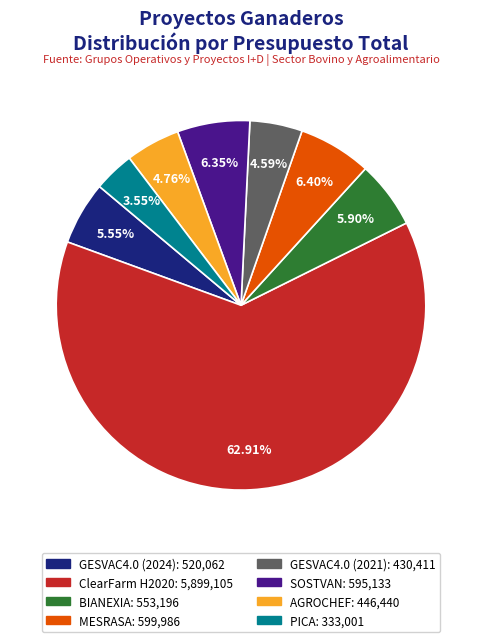

To the nearest percent, what portion does MESRASA represent?

6%